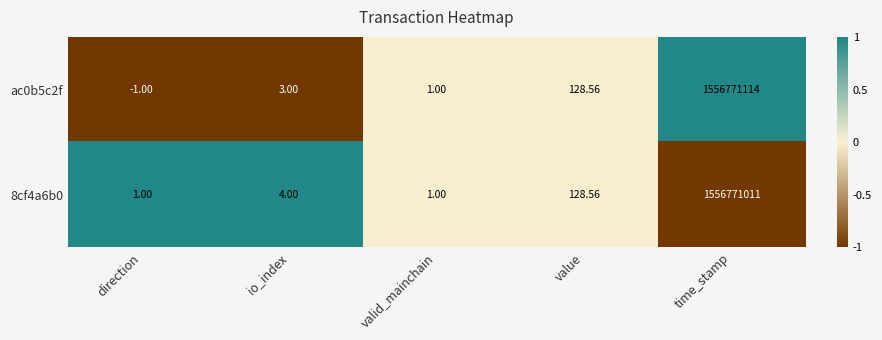

At which label is 8cf4a6b0 closest to 778385506?

value